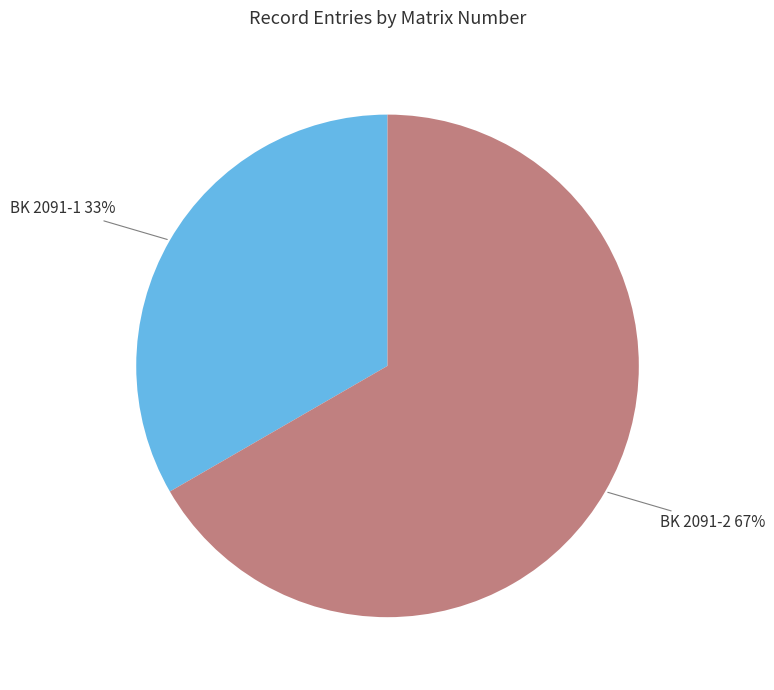

Does any single category account for the majority?

Yes